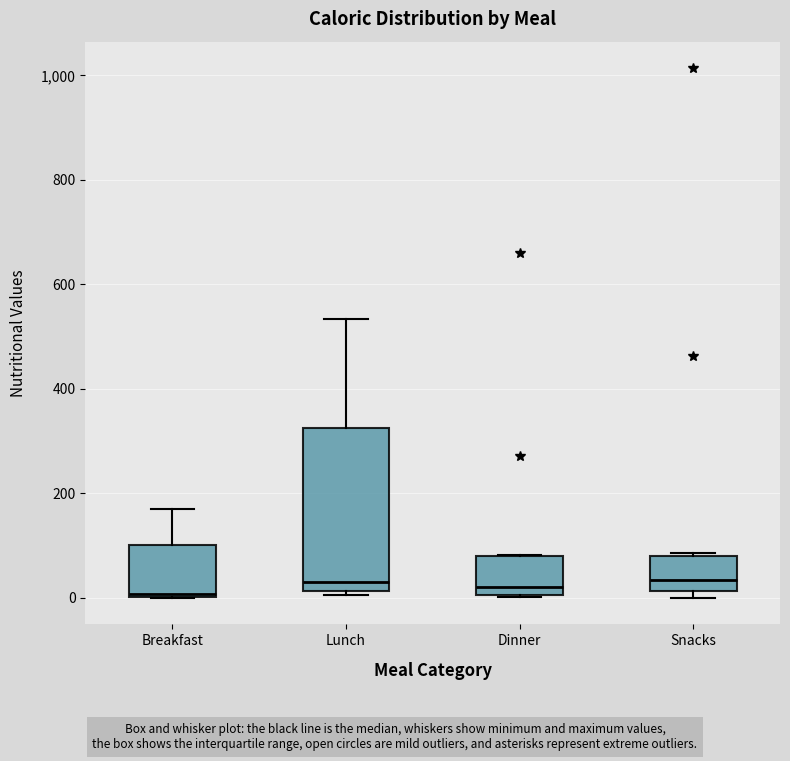

Reading left to right, read every box against the y-axis: the position of its median line, the range the box covers, and the ends of its whiskers. The values are not printed on the chart, so give them approximately, as read against the axis.

Breakfast: median 0, box 0 to 100, whiskers 0 to 160
Lunch: median 40, box 20 to 320, whiskers 0 to 540
Dinner: median 20, box 0 to 80, whiskers 0 to 80
Snacks: median 40, box 20 to 80, whiskers 0 to 80